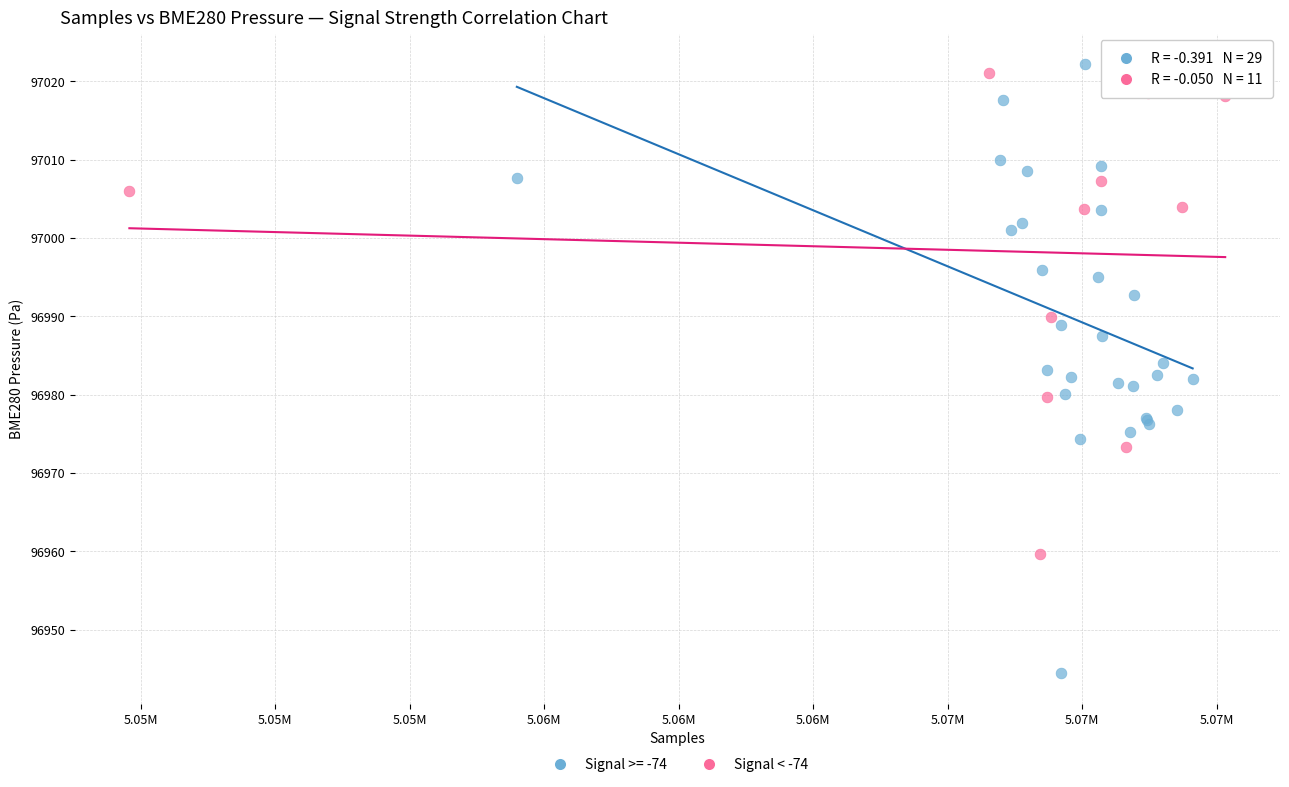

Which series has the largest Y range (max minus min)?

Signal >= -74